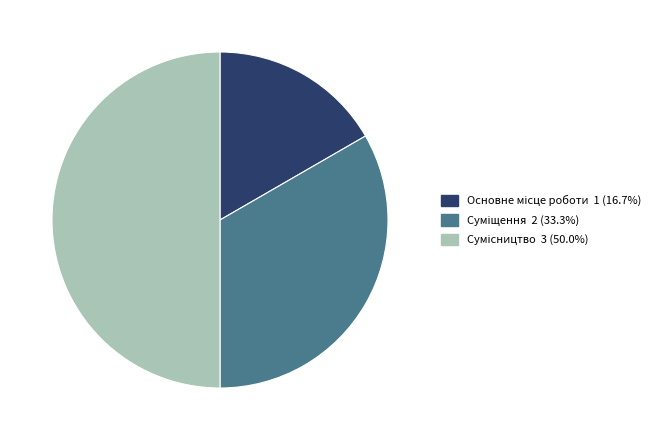

True or false: Суміщення accounts for 33% of the total.

True